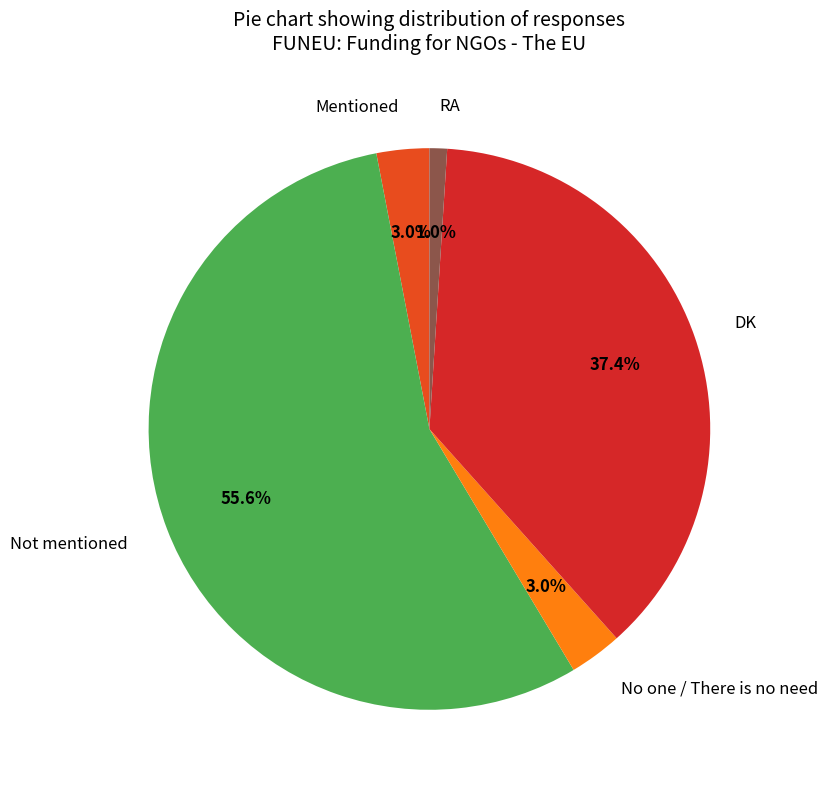

What is the ratio of the value at No one / There is no need to the value at Mentioned?

1.0